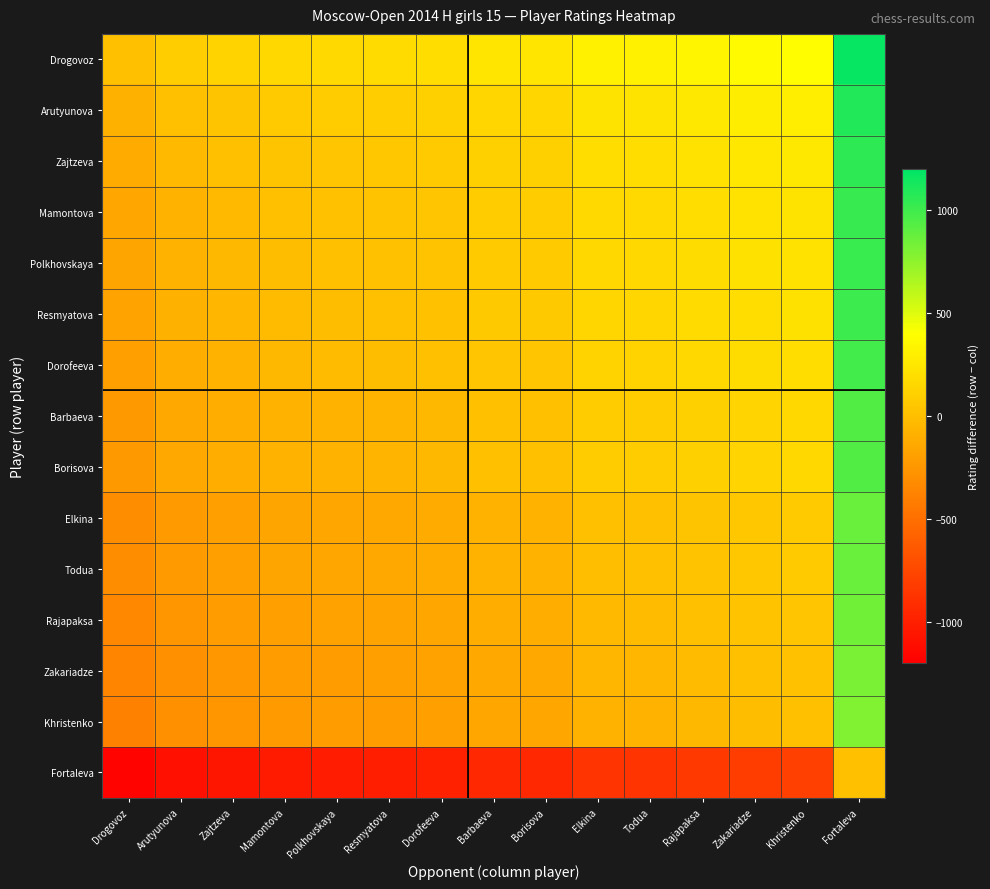

At which category is the sum across all series the highest?

Fortaleva